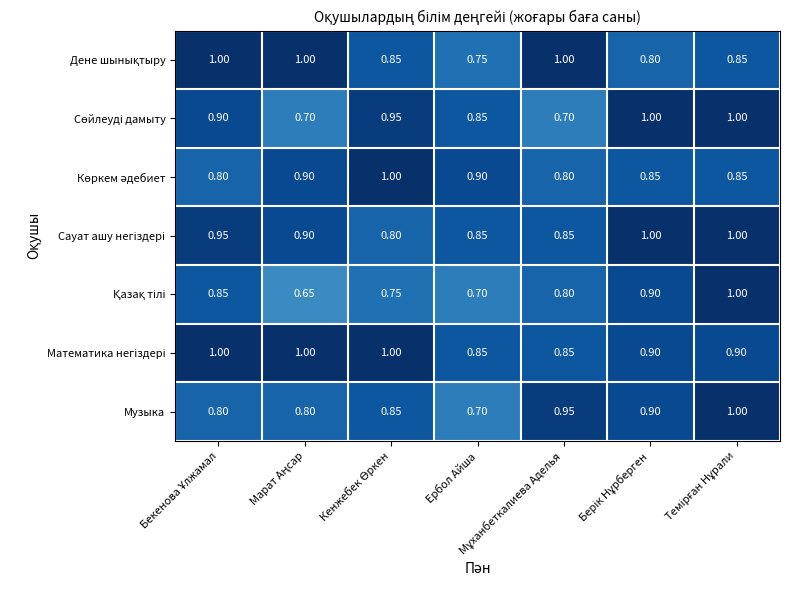

How many data points does each series have?

7